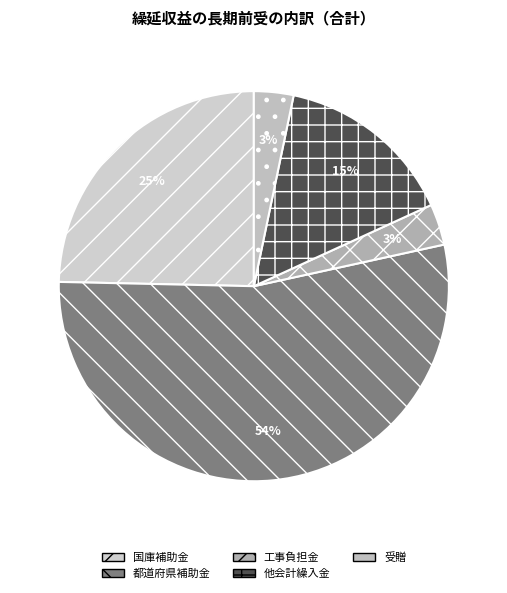

How many segments does this pie chart have?

5